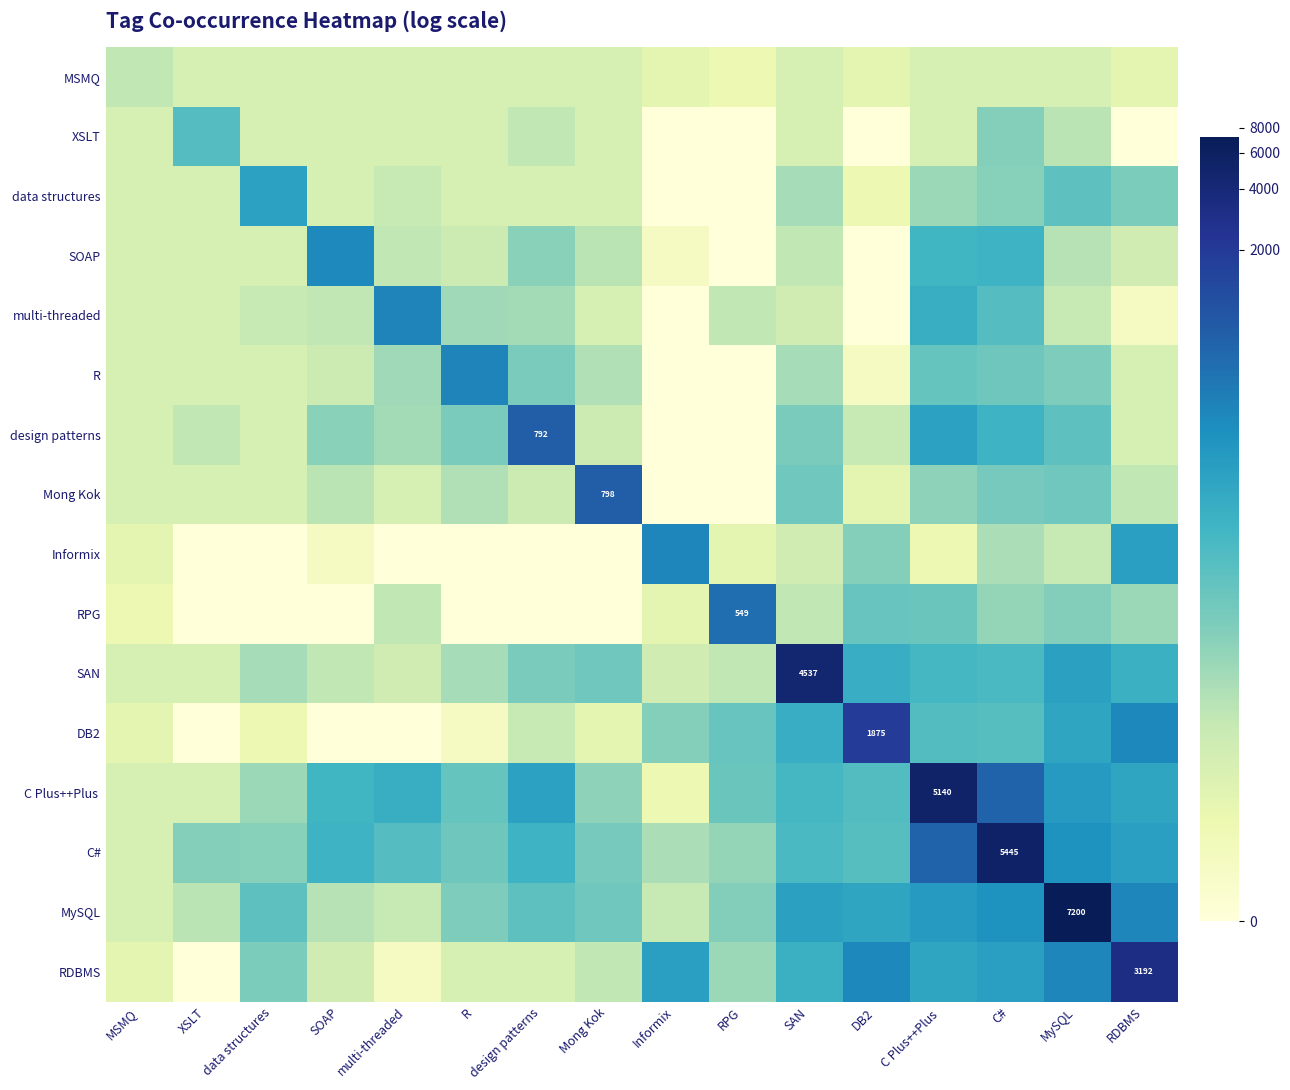

True or false: SOAP has a value of 1.0 at XSLT.

False